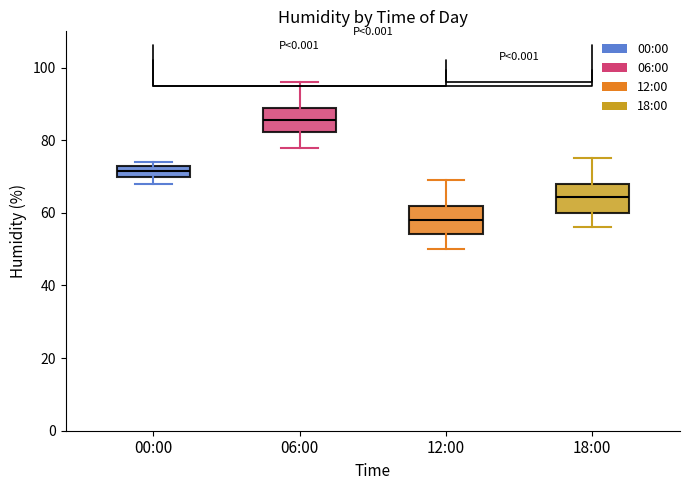

Which box has the highest median line?

06:00